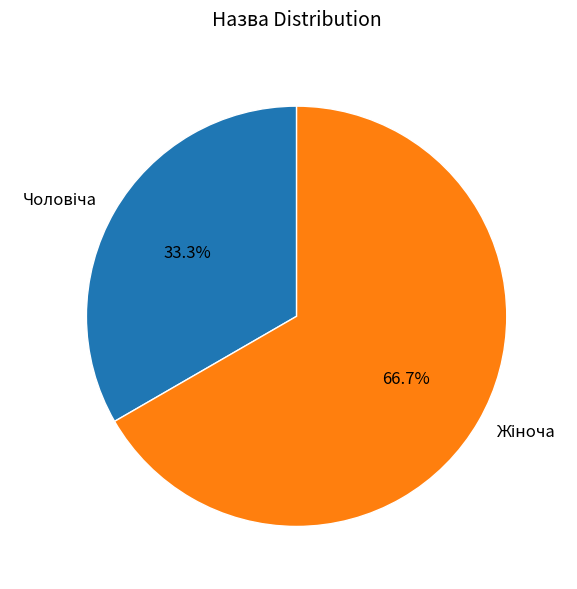

Is there any slice that represents more than half of the pie?

Yes